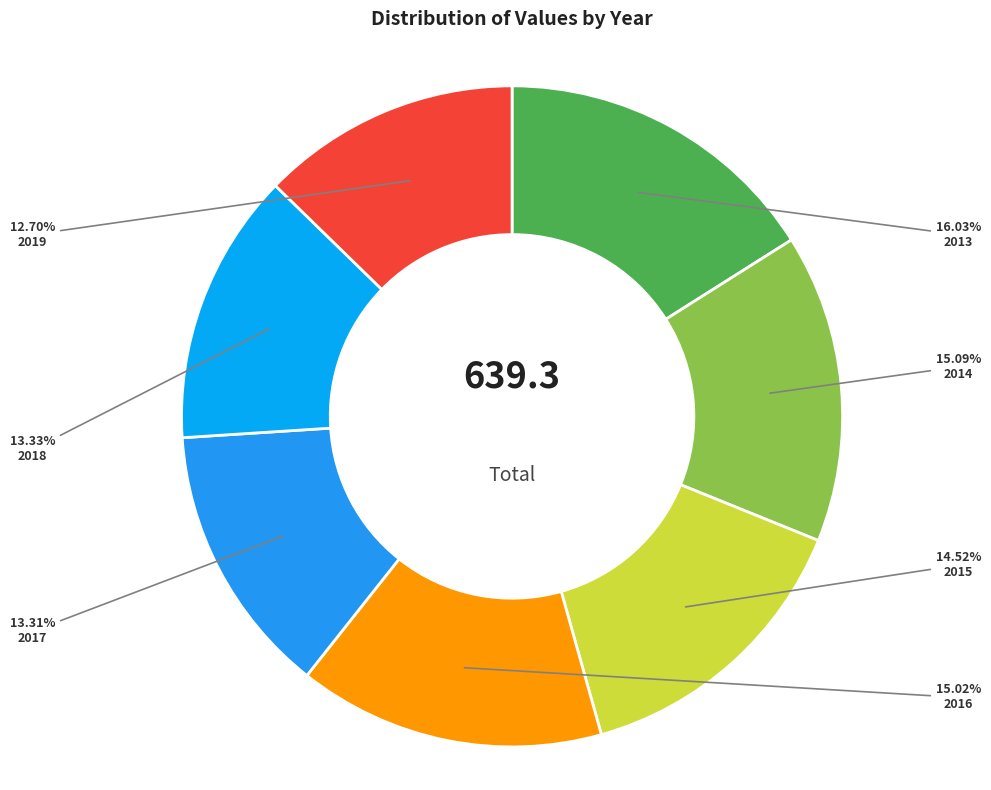

What percentage is the 2013 slice, to the nearest percent?

16%